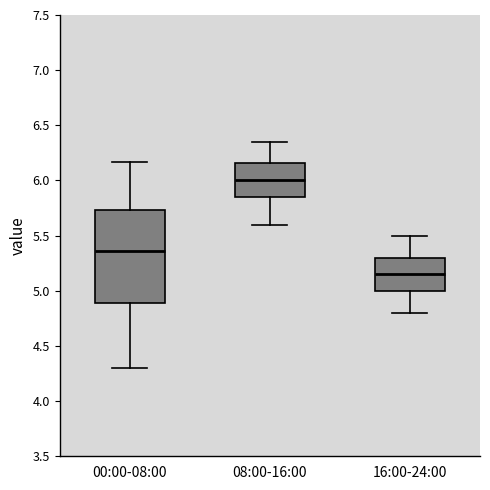

Which box has the lowest median line?

16:00-24:00